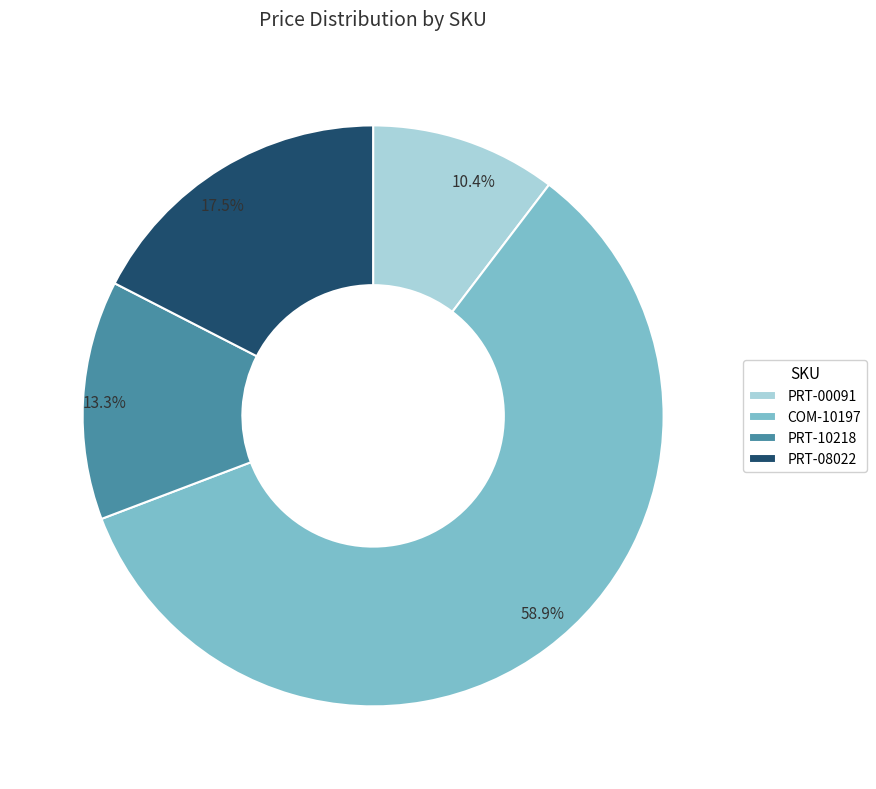

How many segments does this pie chart have?

4